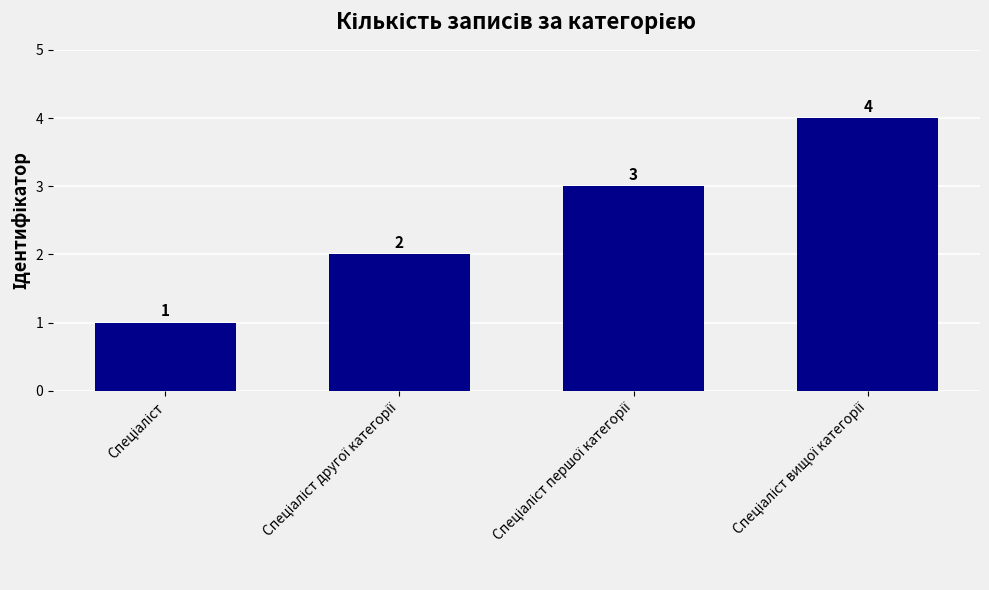

How many values are between 2 and 4?

3